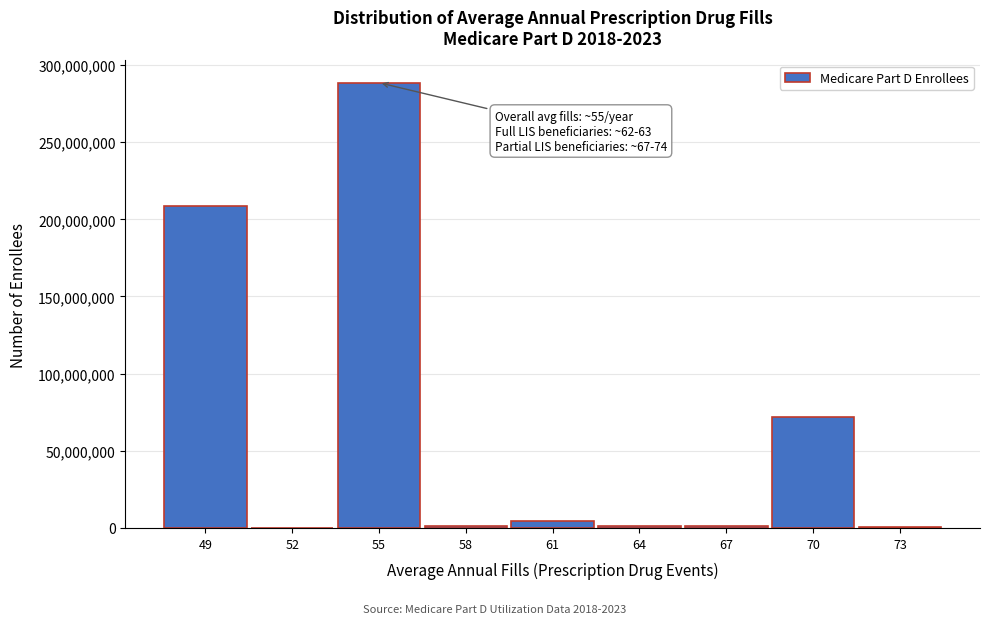

What is the sum of all values?

577034327